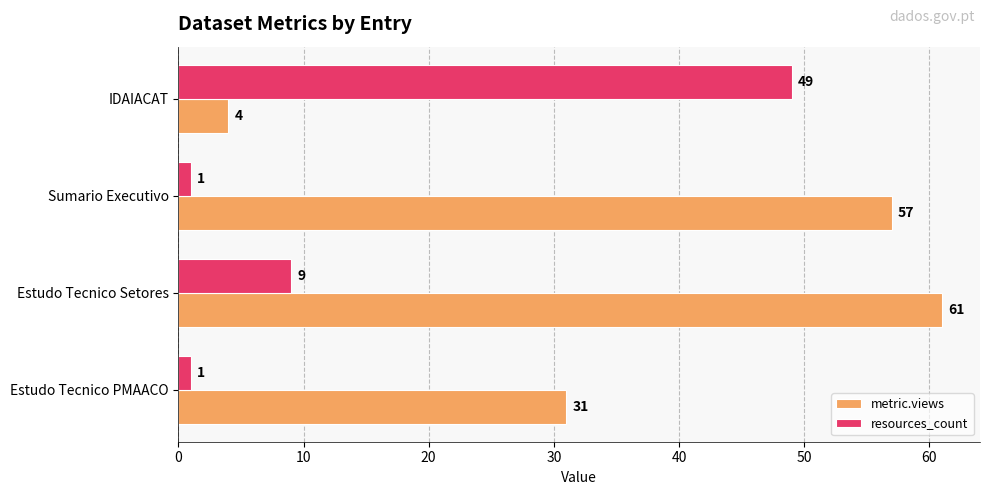

What is the average value of the metric.views series?

38